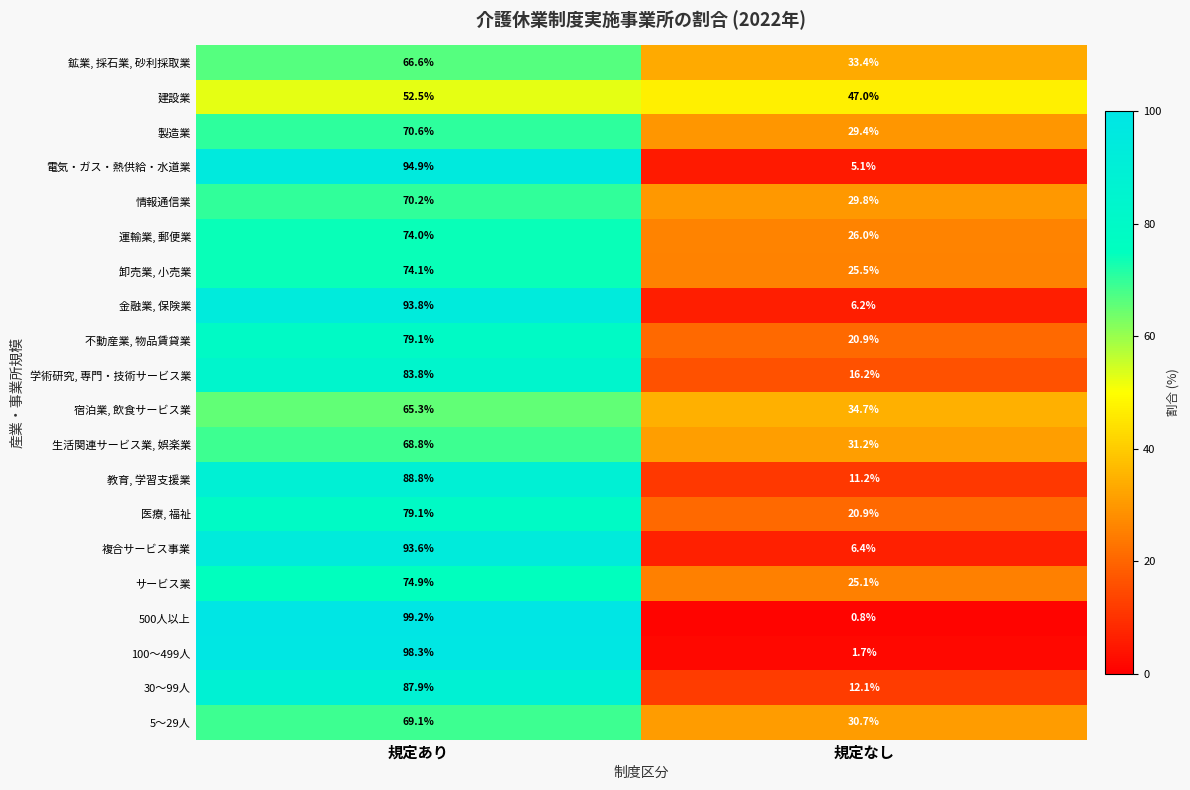

What is the total value across all series at 規定あり?

1584.6